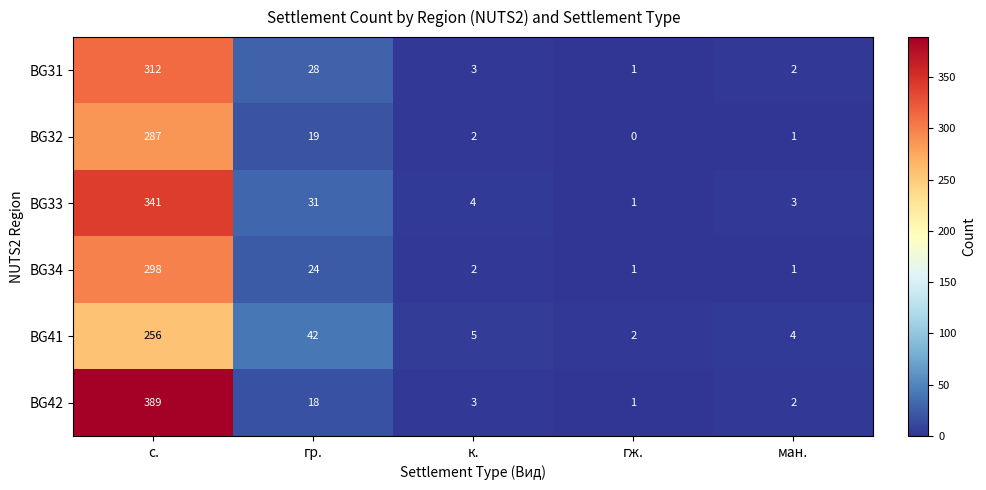

What is the average value of the BG42 series?

83